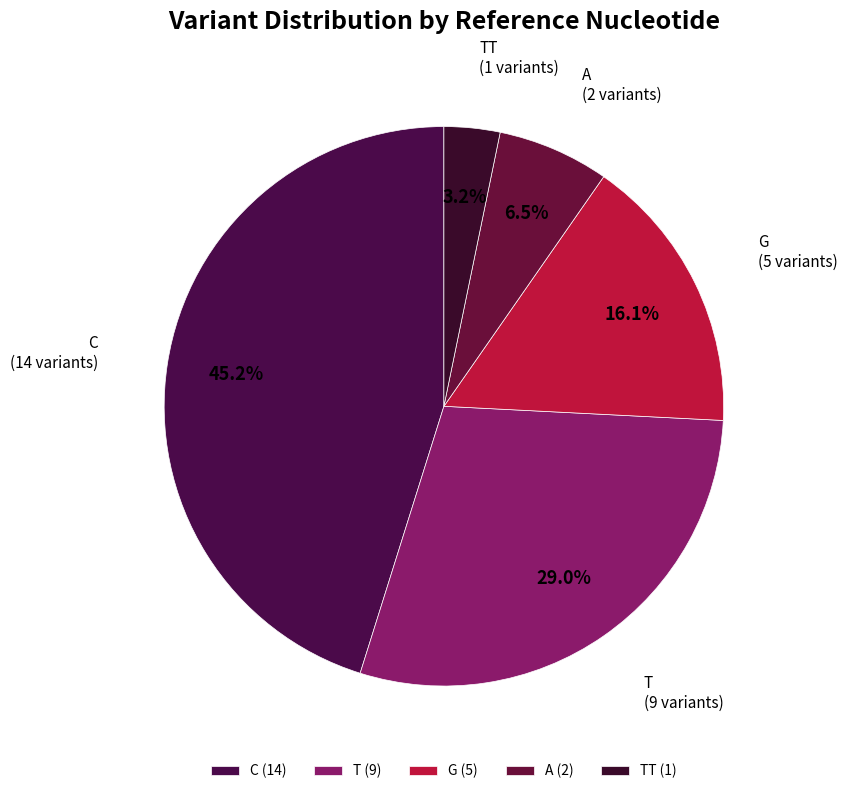

What percentage is NOT represented by G?

83.9%